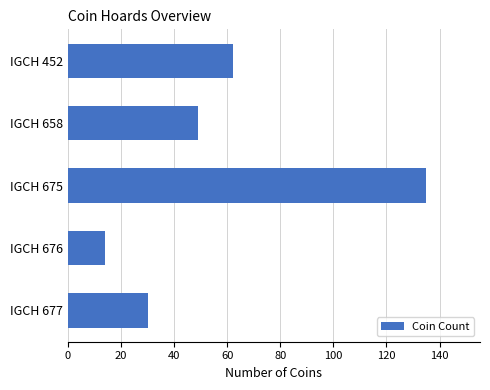

Which has a higher value, IGCH 452 or IGCH 658?

IGCH 452